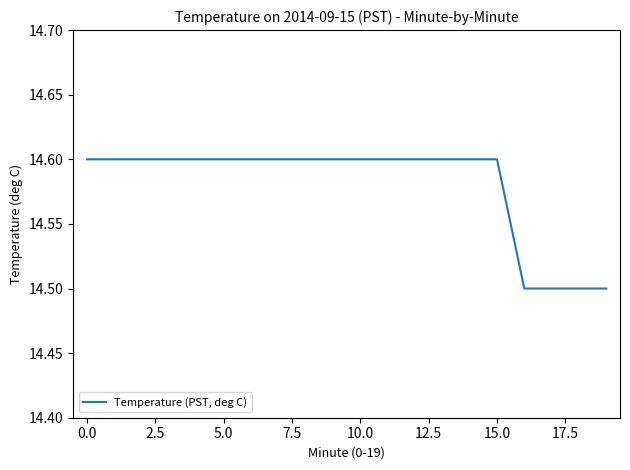

What is the minimum value shown in the chart?

14.5